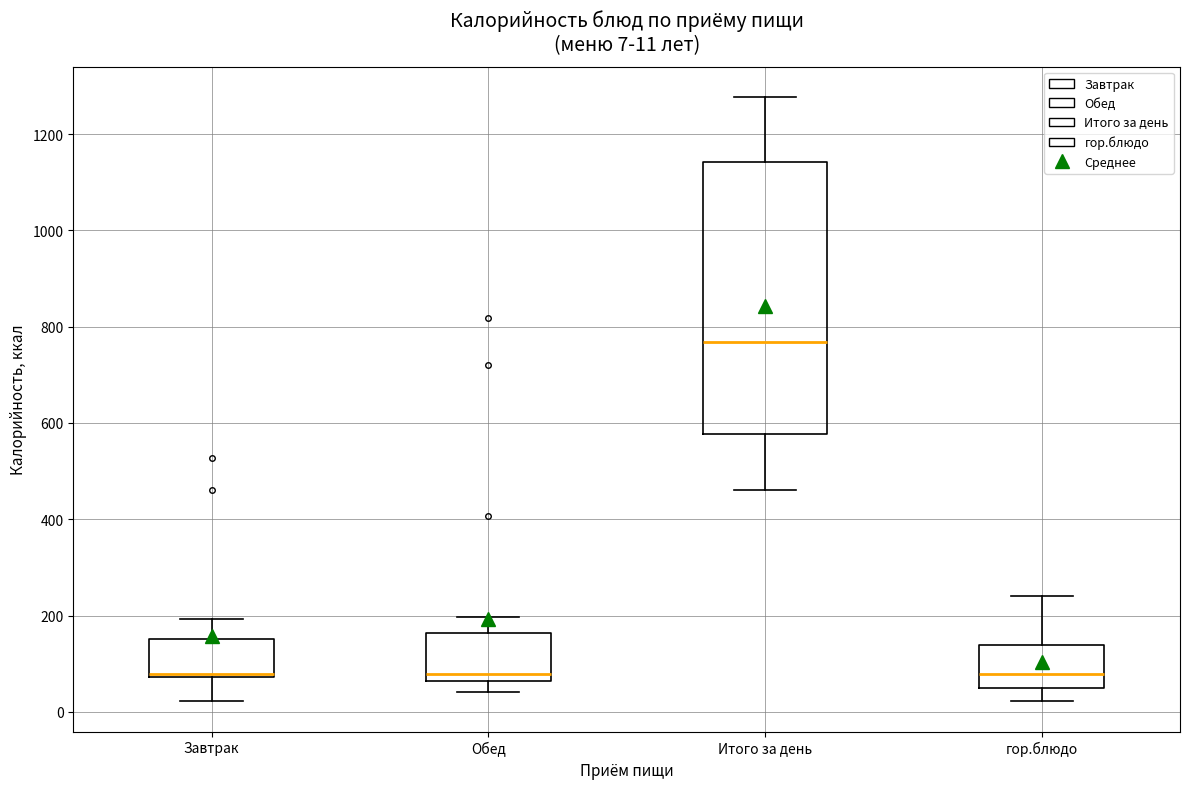

Comparing the boxes themselves (not the whiskers), which one is the tallest?

Итого за день